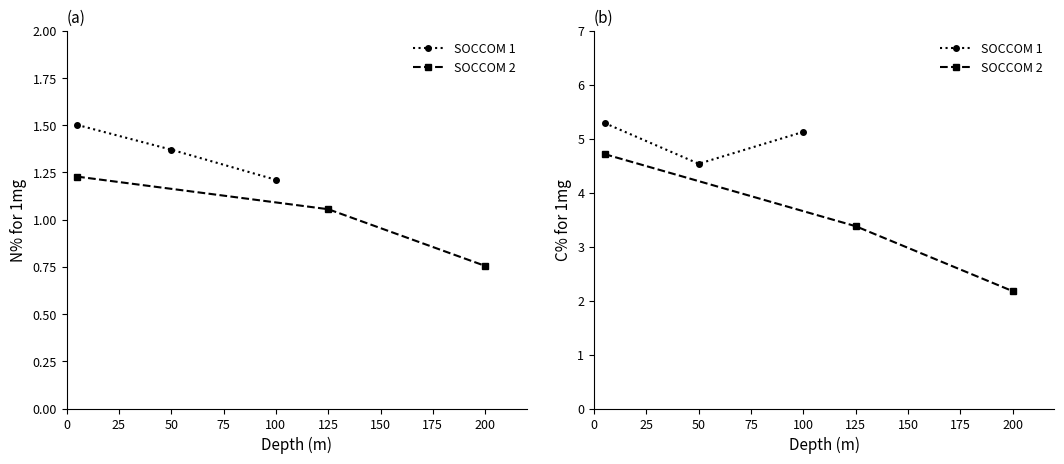

What is the spread (max minus min) of values at 50?

3.0